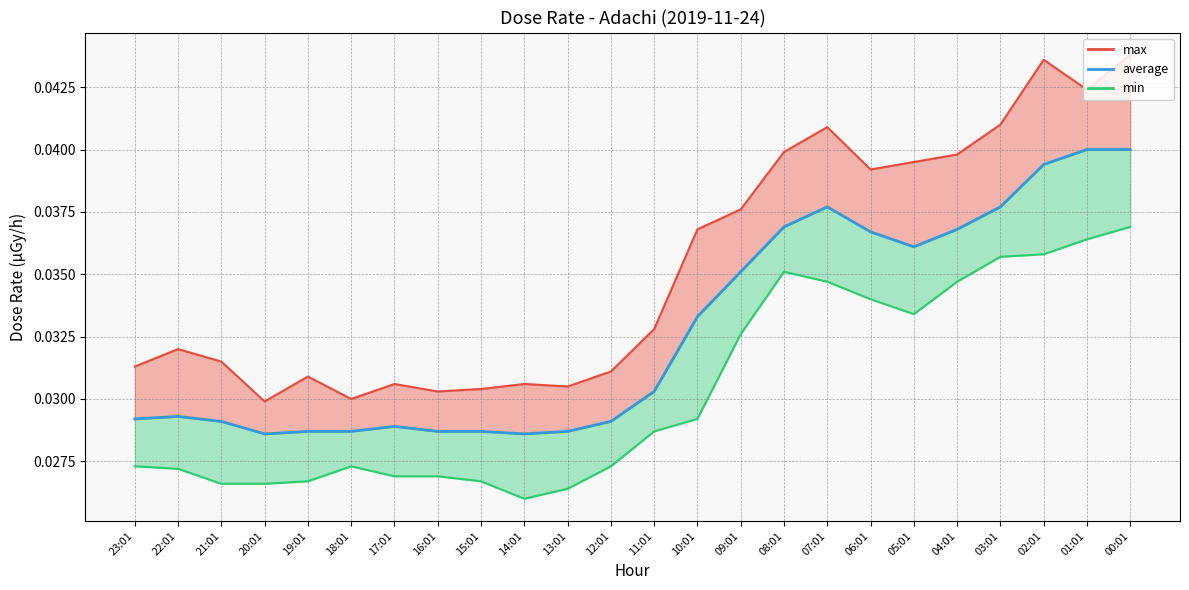

At which category does the chart reach its peak across all series?

01:01